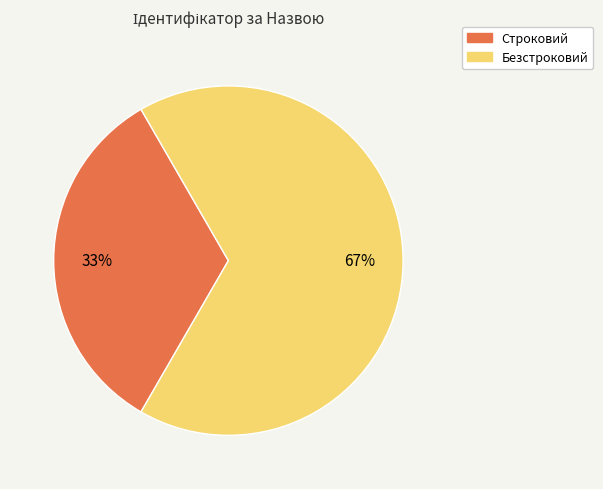

What percentage is the Безстроковий slice, to the nearest percent?

67%